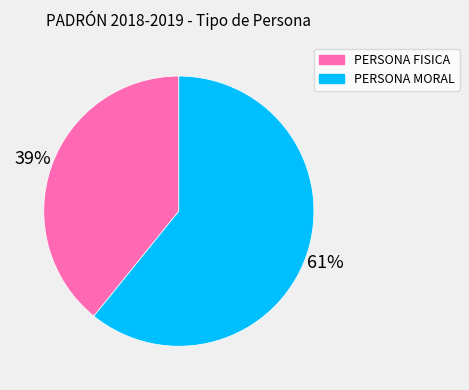

Is the sum of PERSONA FISICA and PERSONA MORAL greater than half?

Yes